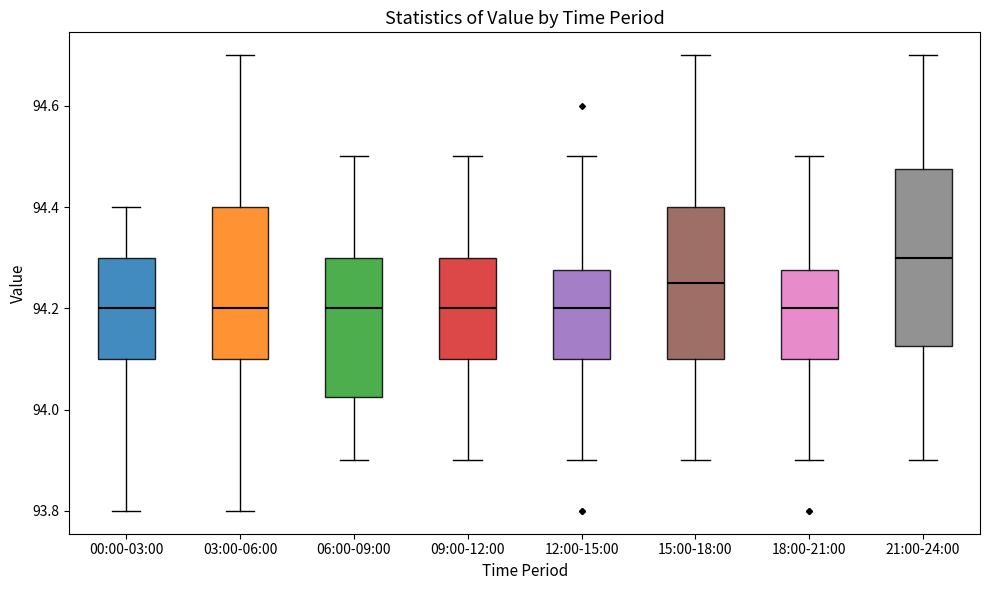

Reading left to right, read every box against the y-axis: the position of its median line, the range the box covers, and the ends of its whiskers. The values are not printed on the chart, so give them approximately, as read against the axis.

00:00-03:00: median 94.20, box 94.10 to 94.30, whiskers 93.80 to 94.40
03:00-06:00: median 94.20, box 94.10 to 94.40, whiskers 93.80 to 94.70
06:00-09:00: median 94.20, box 94.02 to 94.30, whiskers 93.90 to 94.50
09:00-12:00: median 94.20, box 94.10 to 94.30, whiskers 93.90 to 94.50
12:00-15:00: median 94.20, box 94.10 to 94.28, whiskers 93.90 to 94.50
15:00-18:00: median 94.26, box 94.10 to 94.40, whiskers 93.90 to 94.70
18:00-21:00: median 94.20, box 94.10 to 94.28, whiskers 93.90 to 94.50
21:00-24:00: median 94.30, box 94.12 to 94.48, whiskers 93.90 to 94.70